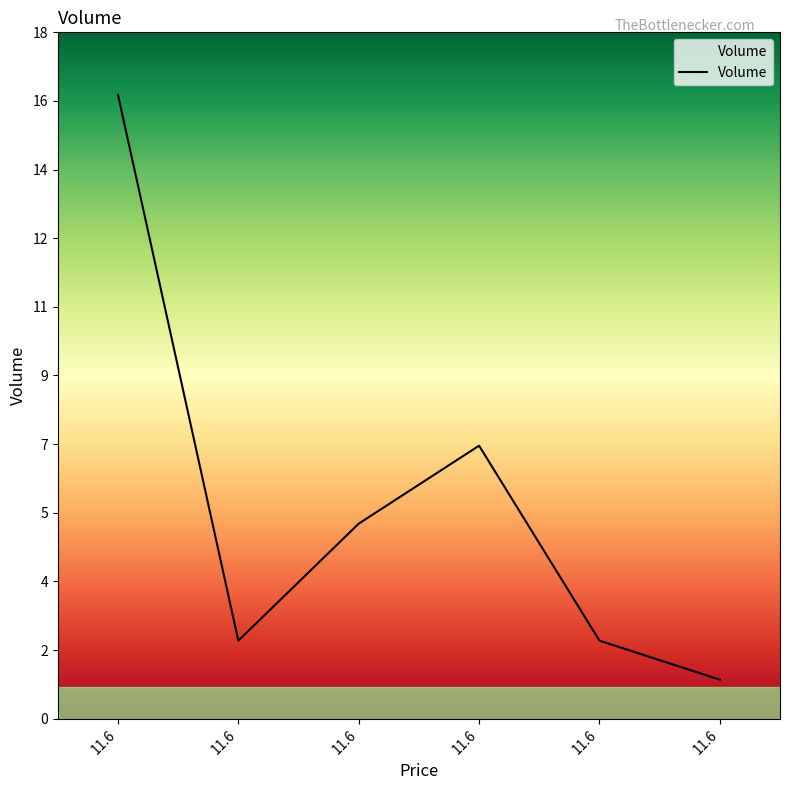

What is the value of the 6th point from the left?

1